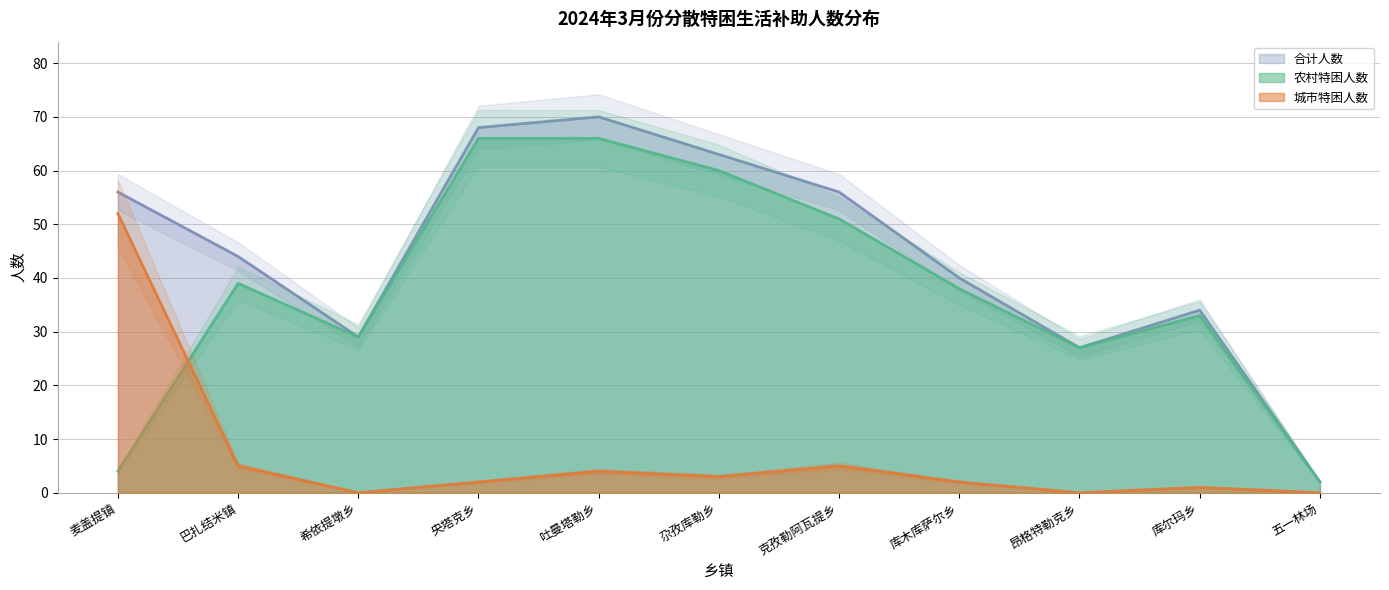

What position from the left is 五一林场?

11